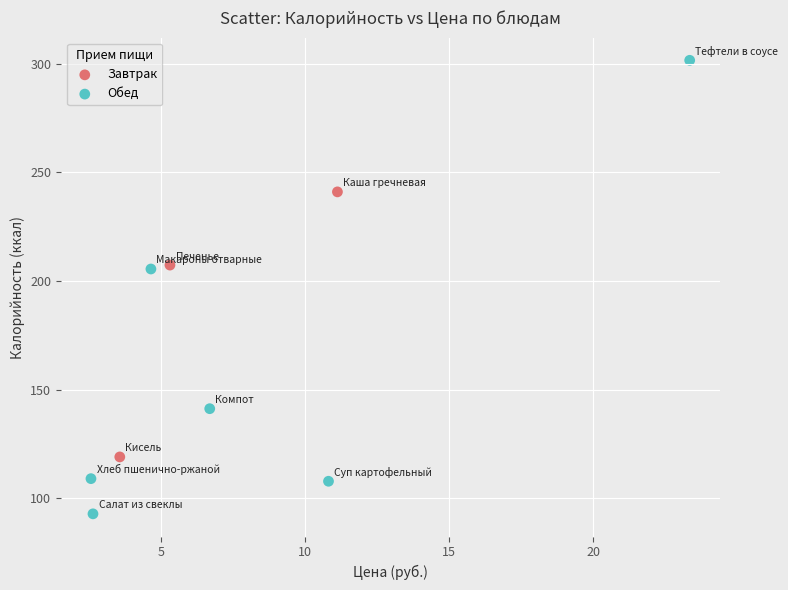

What are all the series names shown in the legend?

Завтрак, Обед